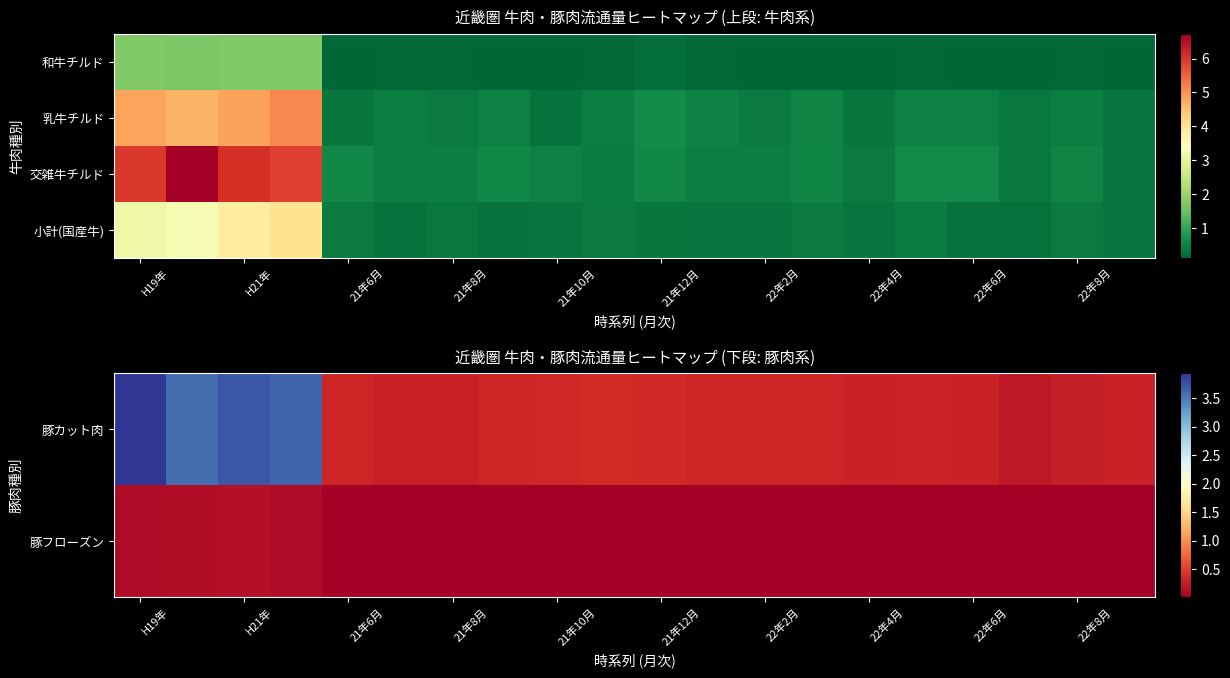

What is the difference between the highest and lowest values at H19年?

38208977